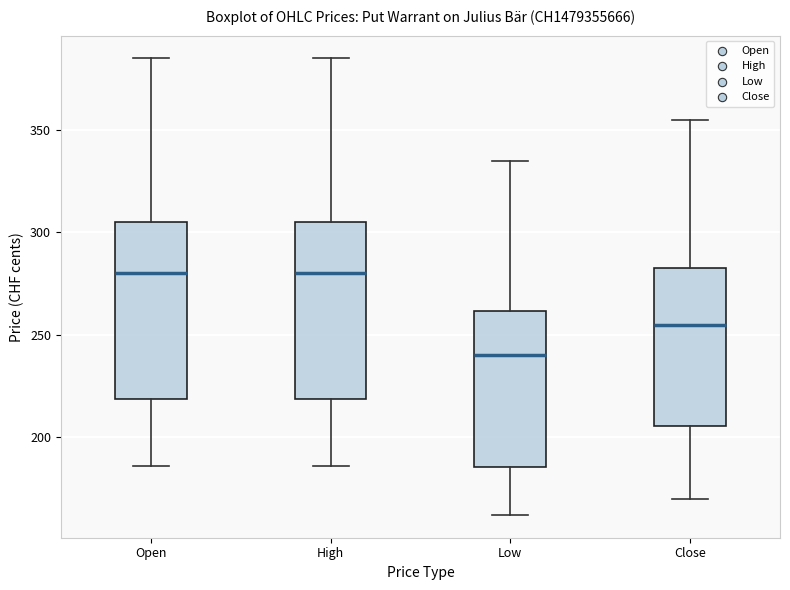

Reading left to right, transcribe this box plot: for each box, give where its median line is, the range the box spans, and where its two whiskers end, as read against the y-axis. The values are not printed on the chart, so give them approximately, as read against the axis.

Open: median 280, box 220 to 305, whiskers 185 to 385
High: median 280, box 220 to 305, whiskers 185 to 385
Low: median 240, box 185 to 260, whiskers 160 to 335
Close: median 255, box 205 to 285, whiskers 170 to 355